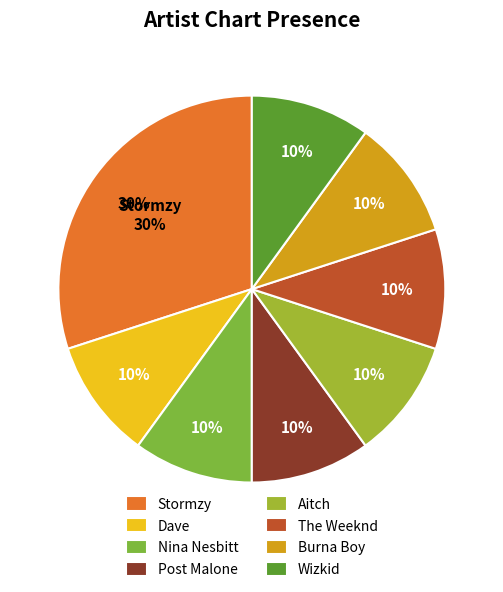

Which slice is the smallest?

Dave